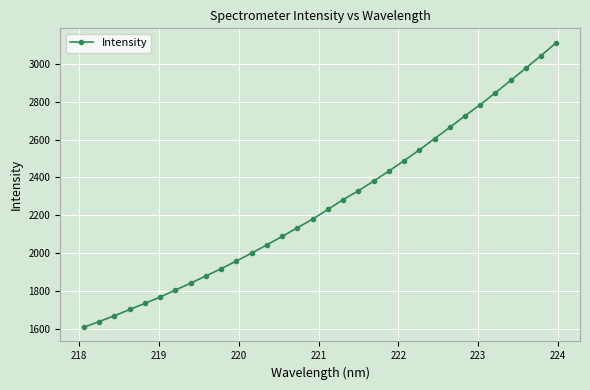

What is the smallest value displayed?

1607.1